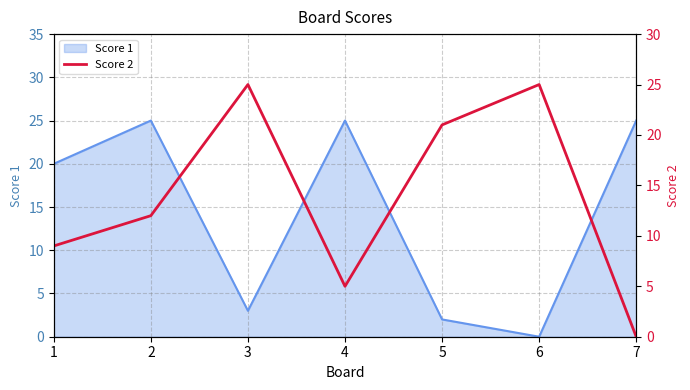

How many lines are shown in the chart?

1